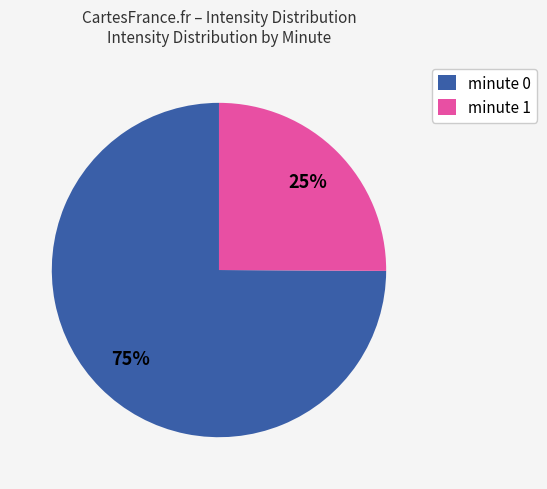

How many slices are in this pie chart?

2